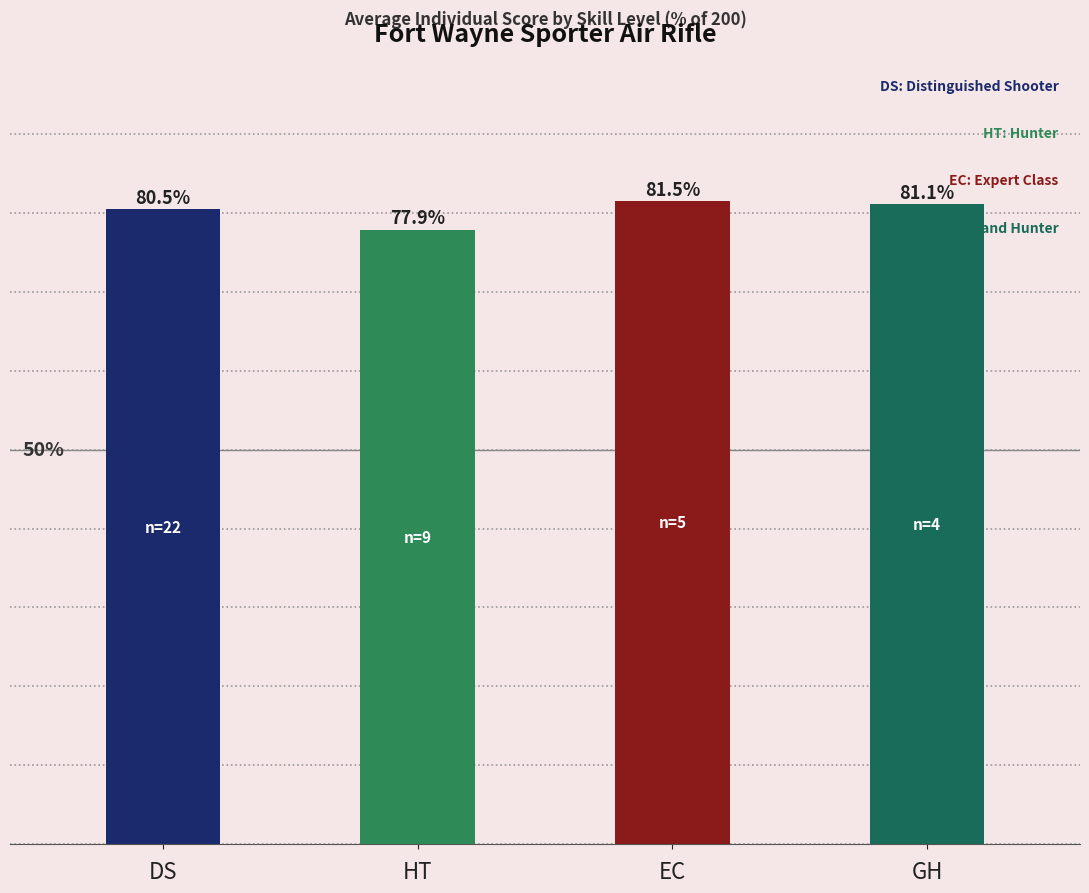

Which has a higher value, EC or HT?

EC